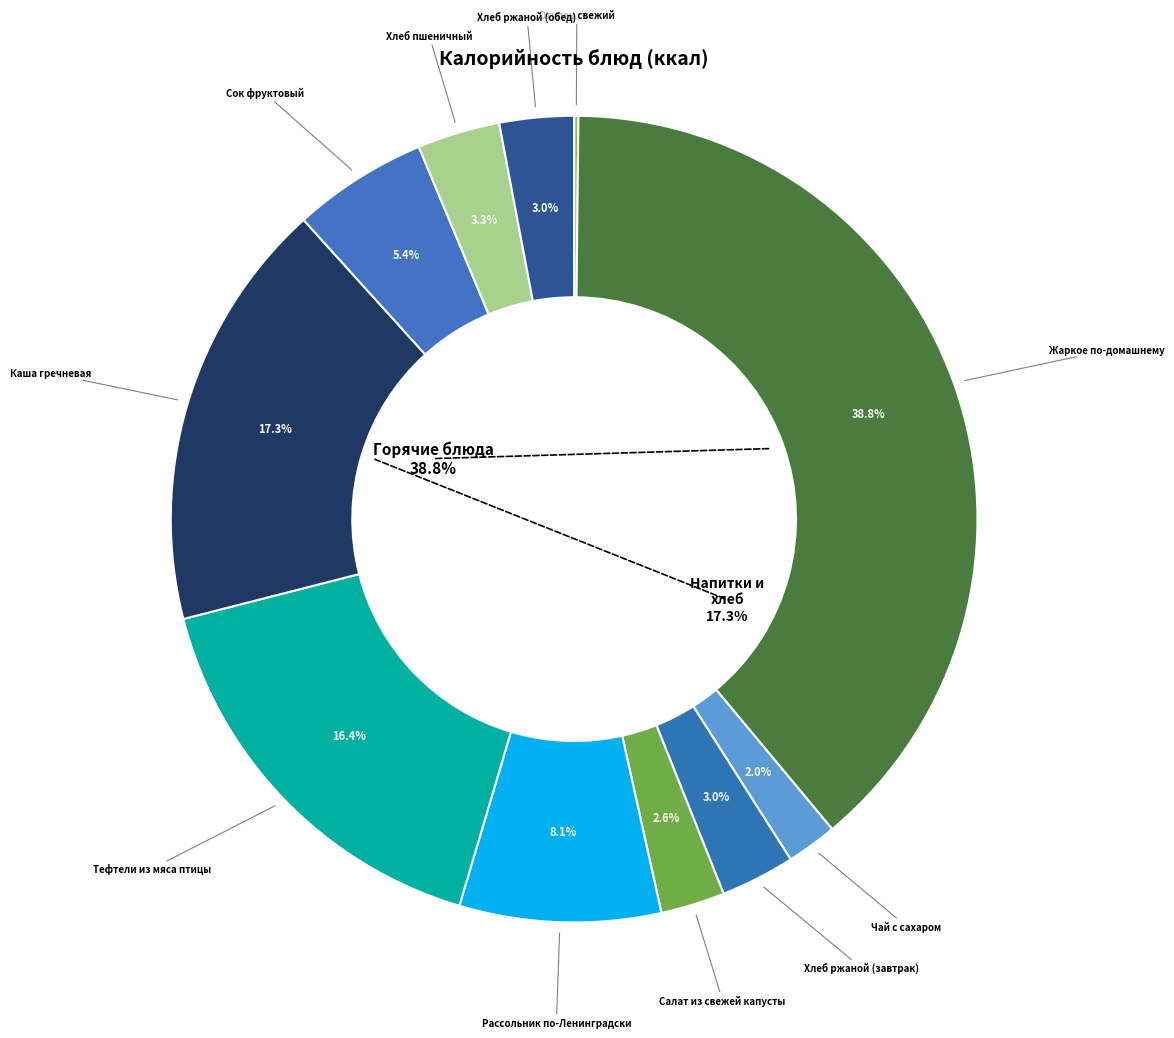

Is there a majority slice in this chart?

No